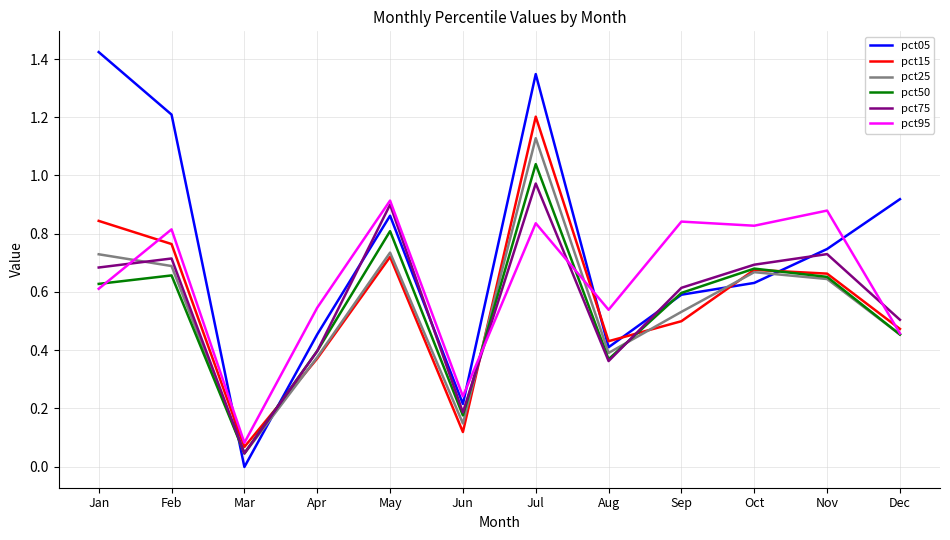

Which series ends up on top after the final intersection of pct15 and pct05?

pct05